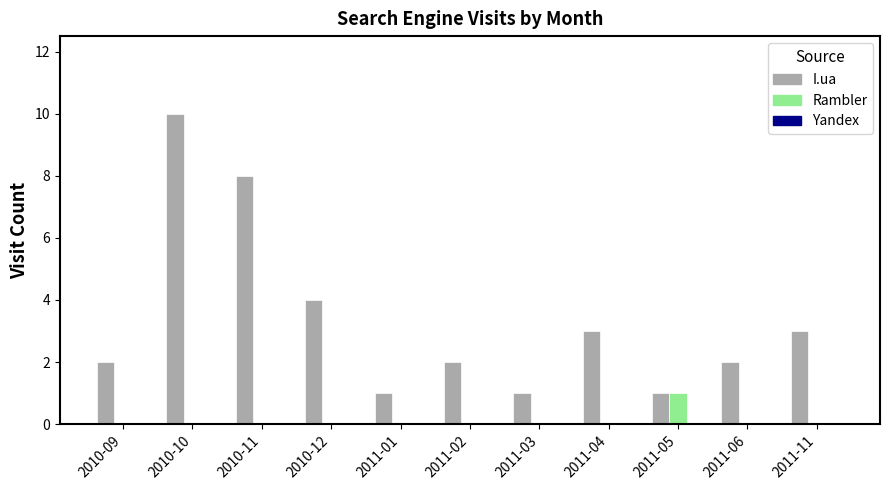

Which label corresponds to the largest value in the chart?

2010-10